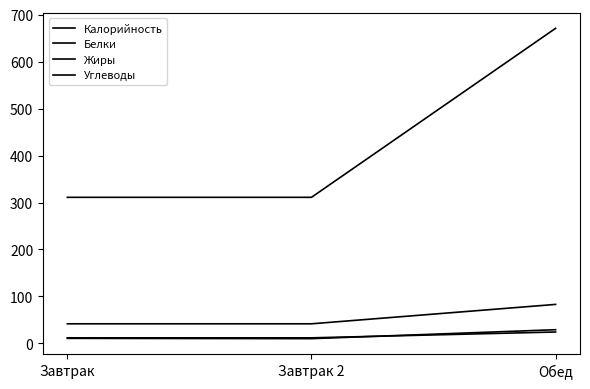

How many lines are shown in the chart?

4